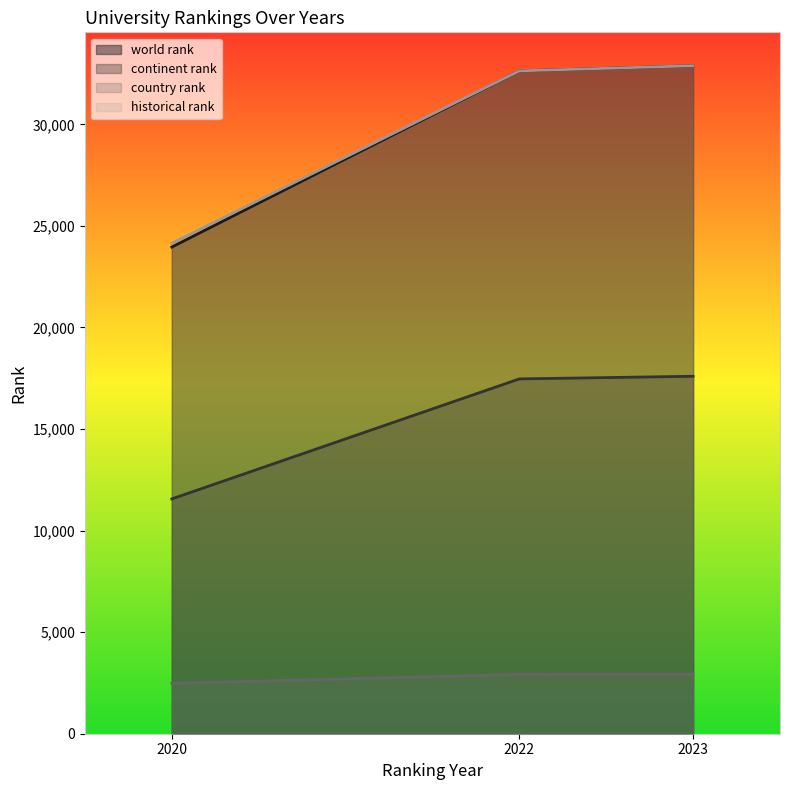

At which category does the chart reach its peak across all series?

2023